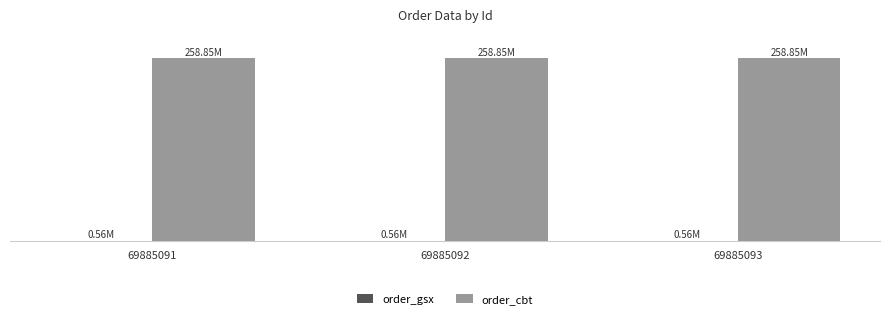

Are the bars horizontal?

No